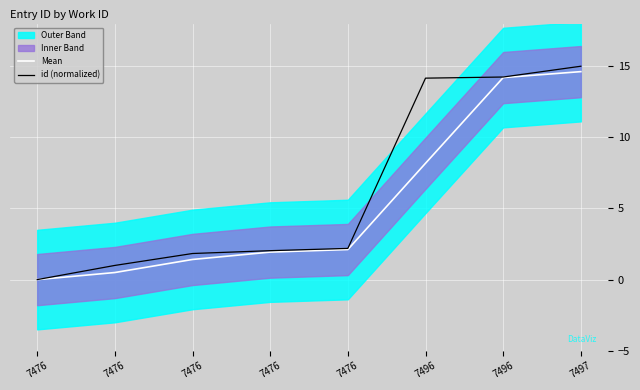

Which series has the largest total across all categories?

id (normalized)